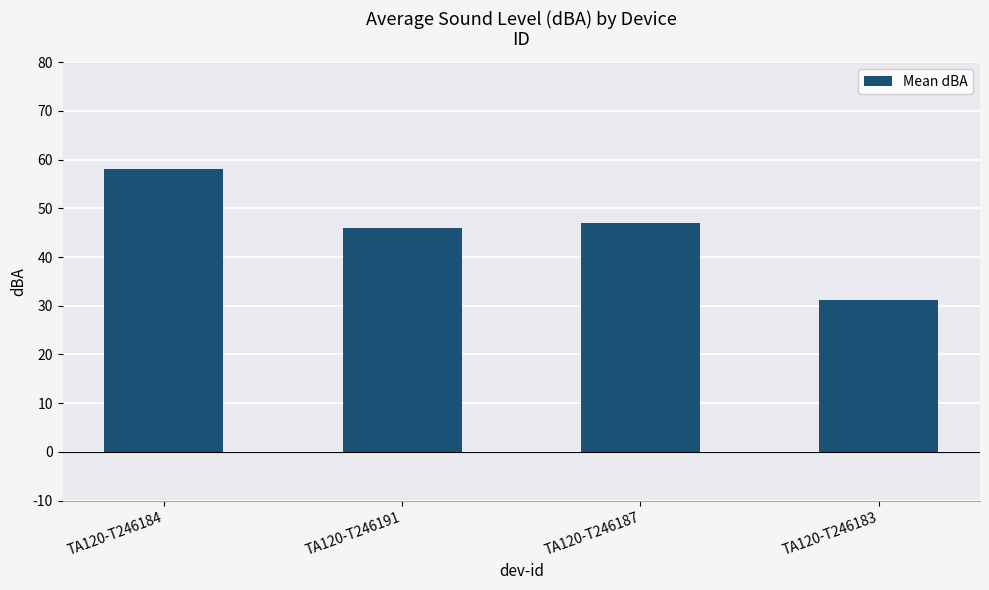

Reading left to right, transcribe all the data shown in this chart.

TA120-T246184=58.0	TA120-T246191=46.0	TA120-T246187=47.0	TA120-T246183=31.2